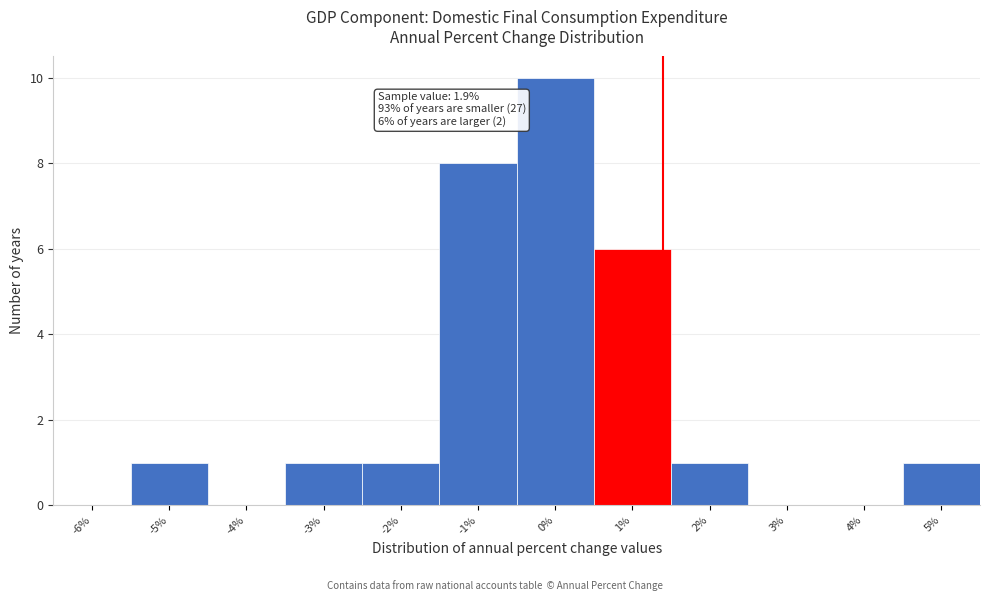

Reading left to right, what are all the values shown in this chart?

-6%=0	-5%=1	-4%=0	-3%=1	-2%=1	-1%=8	0%=10	1%=6	2%=1	3%=0	4%=0	5%=1